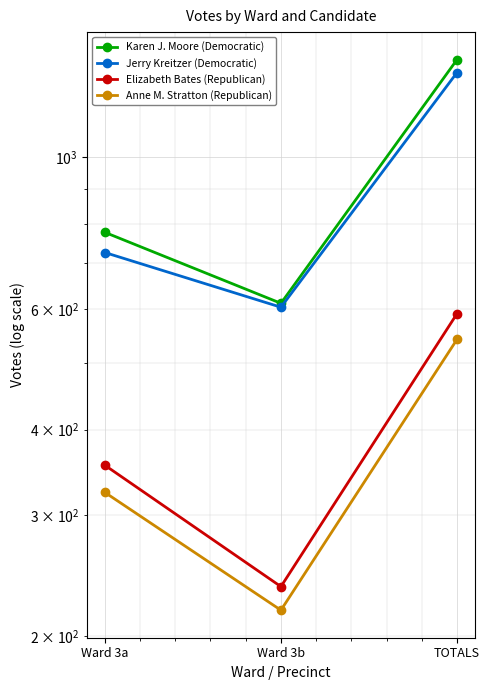

At which category is the sum across all series the highest?

TOTALS